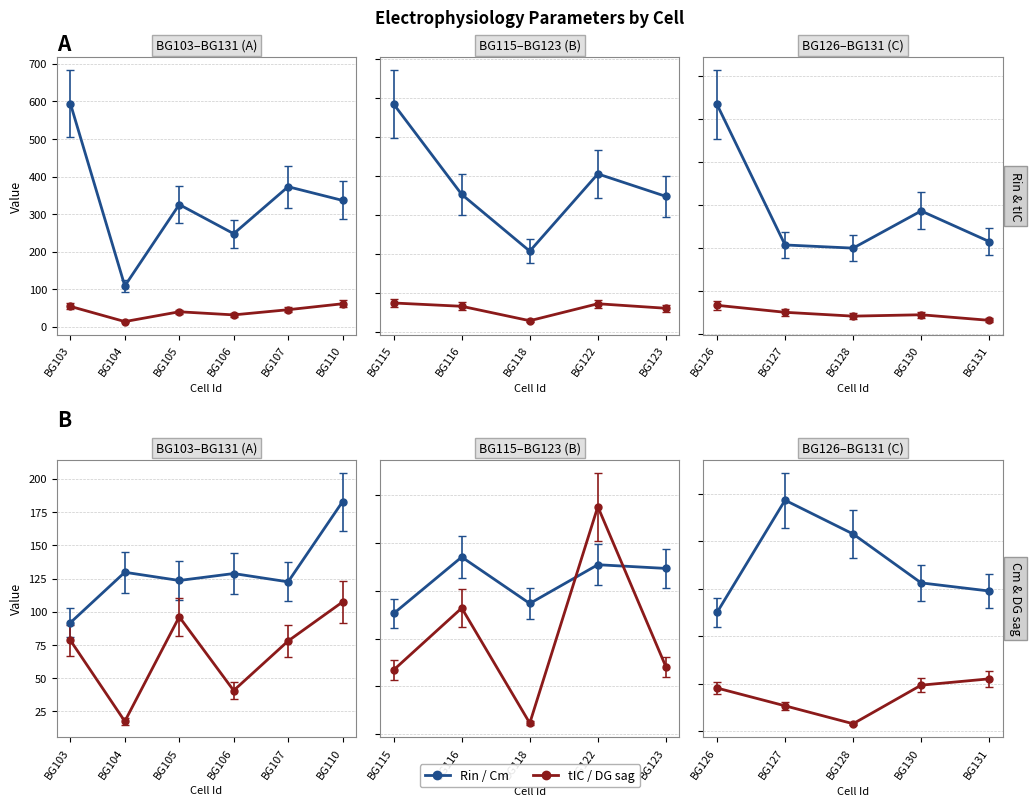

After their last crossing, which series has the higher values: Rin (MW) or Cm (pF)?

Rin (MW)